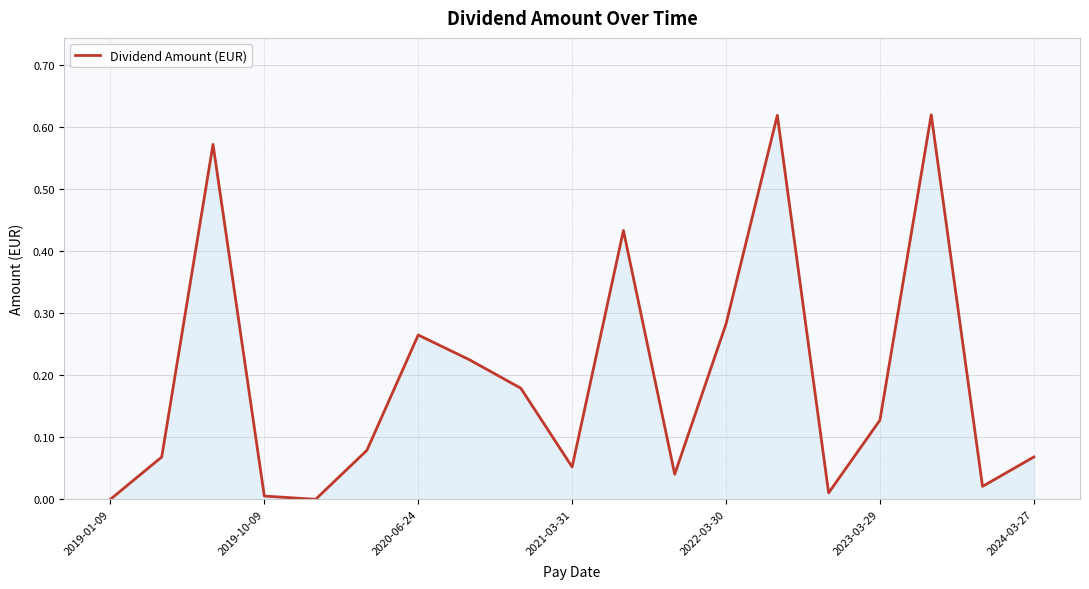

What is the sum of all values?

3.7